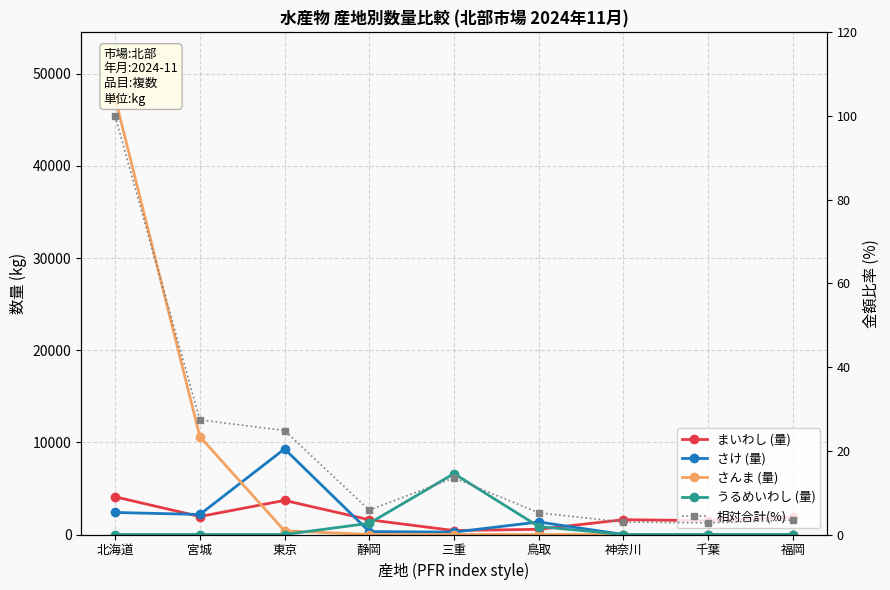

Which series has the largest total across all categories?

さんま (量)